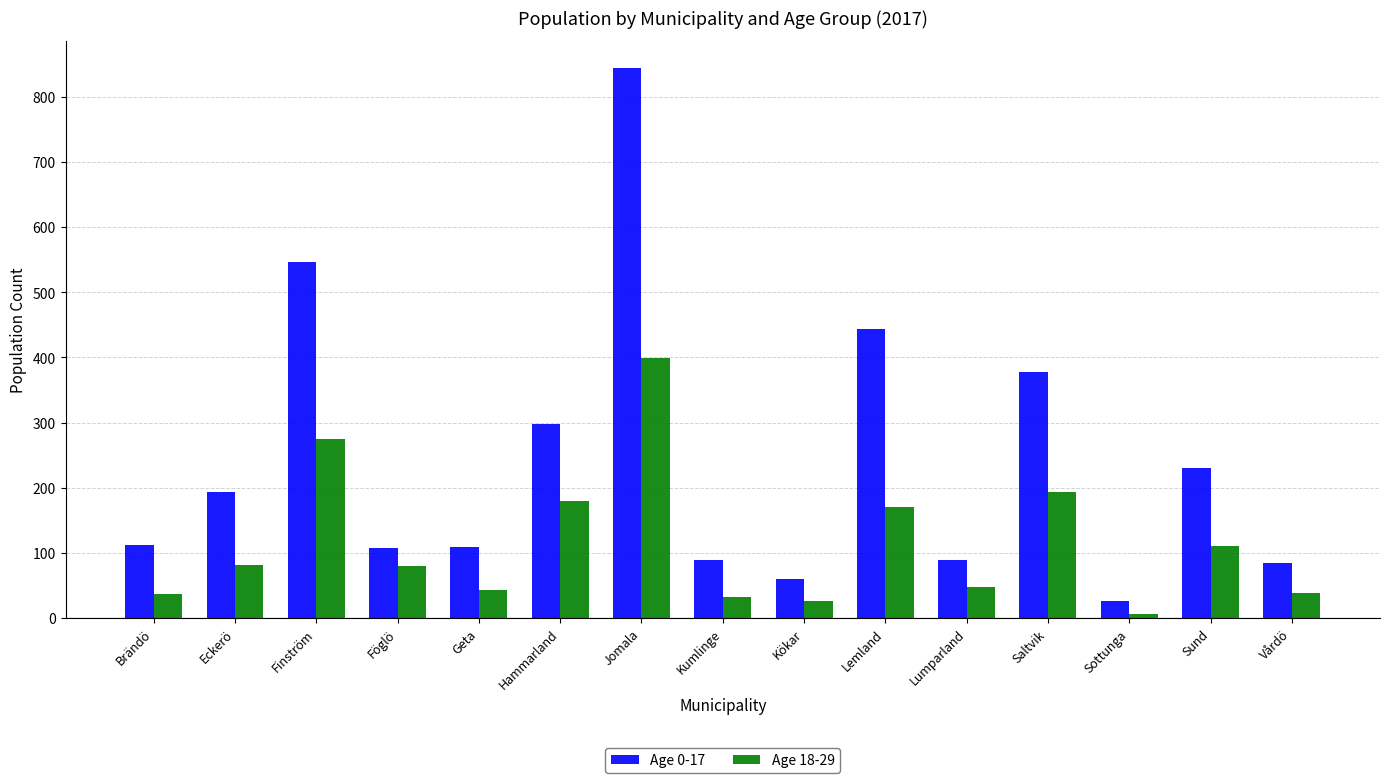

The Age 0-17 series shows 165 at Föglö. True or false?

False